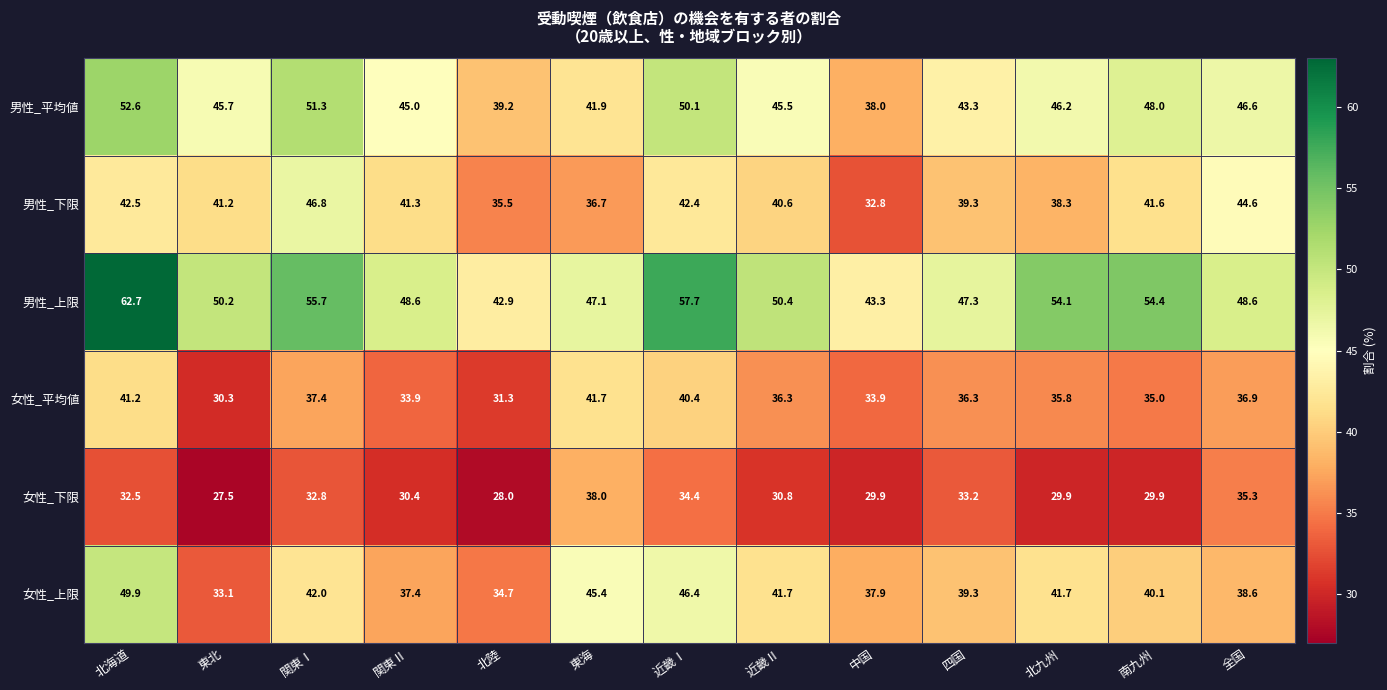

Which series has the widest spread of values?

男性_上限